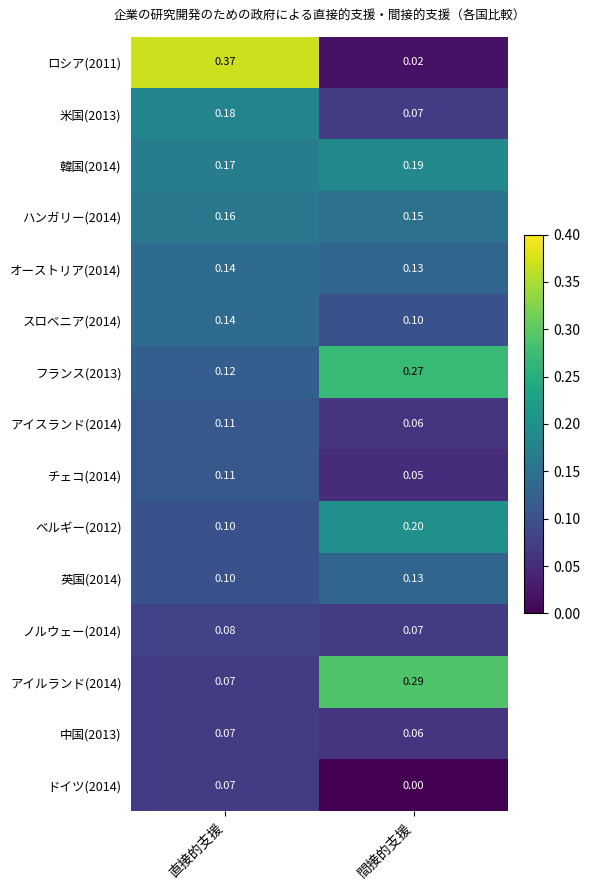

Is the value of アイスランド(2014) at 直接的支援 greater than the value of ロシア(2011) at 間接的支援?

Yes